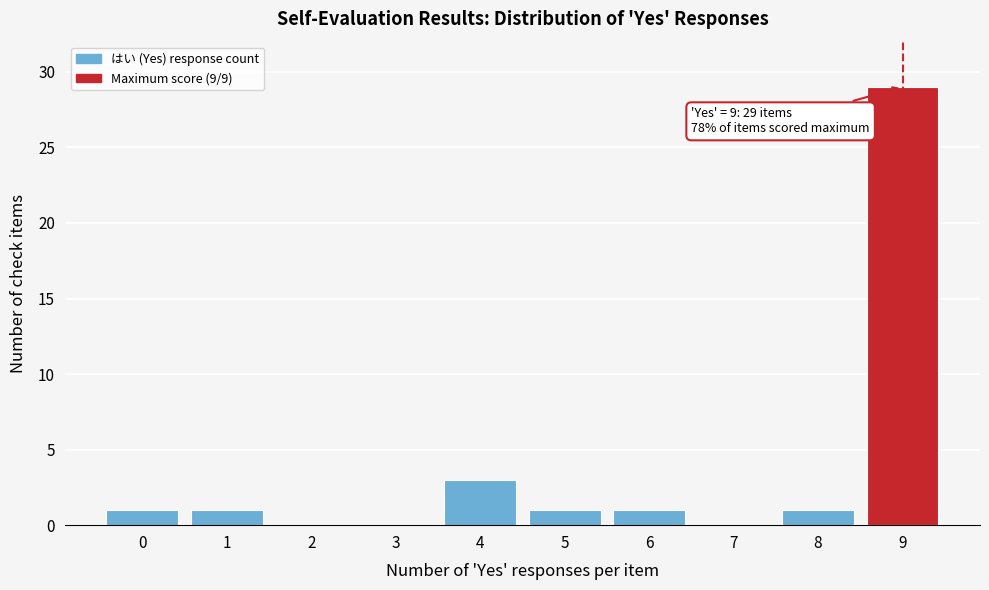

Reading left to right, transcribe all the data shown in this chart.

0=1	1=1	2=0	3=0	4=3	5=1	6=1	7=0	8=1	9=29